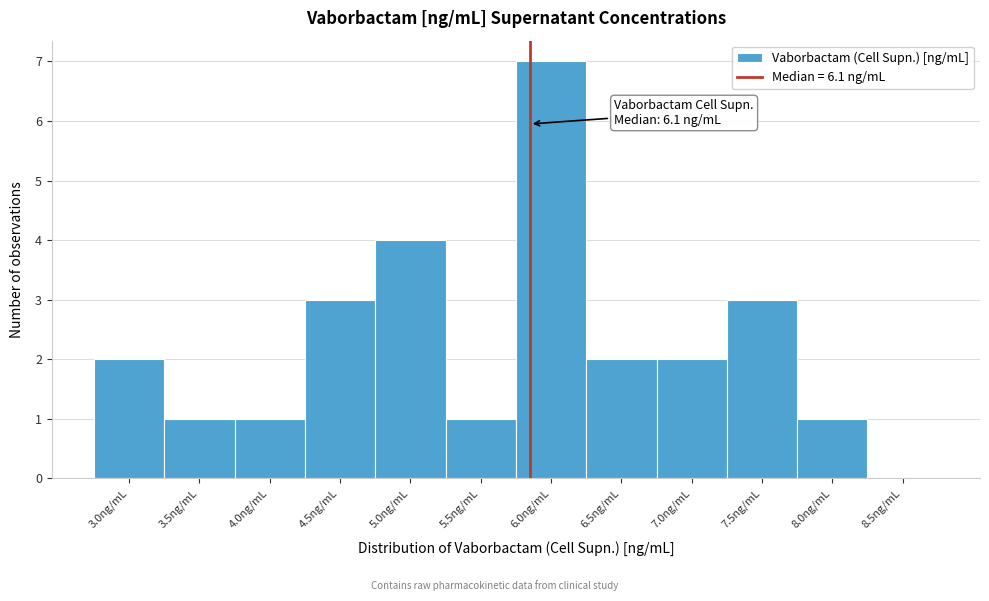

Reading left to right, what are all the values shown in this chart?

3.0ng/mL=2	3.5ng/mL=1	4.0ng/mL=1	4.5ng/mL=3	5.0ng/mL=4	5.5ng/mL=1	6.0ng/mL=7	6.5ng/mL=2	7.0ng/mL=2	7.5ng/mL=3	8.0ng/mL=1	8.5ng/mL=0